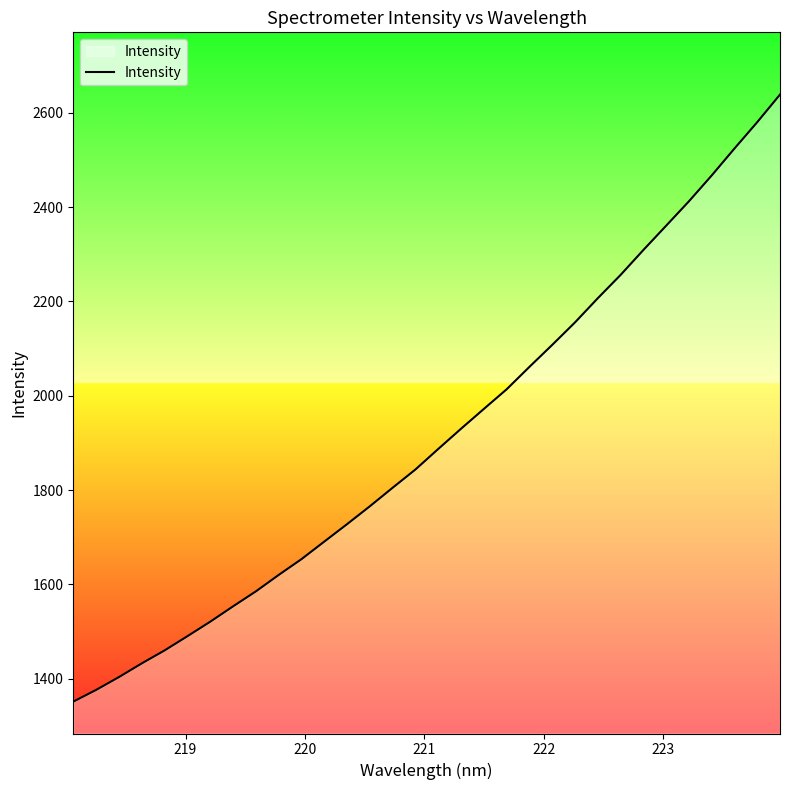

True or false: the data has more than 0 interior local peaks.

False